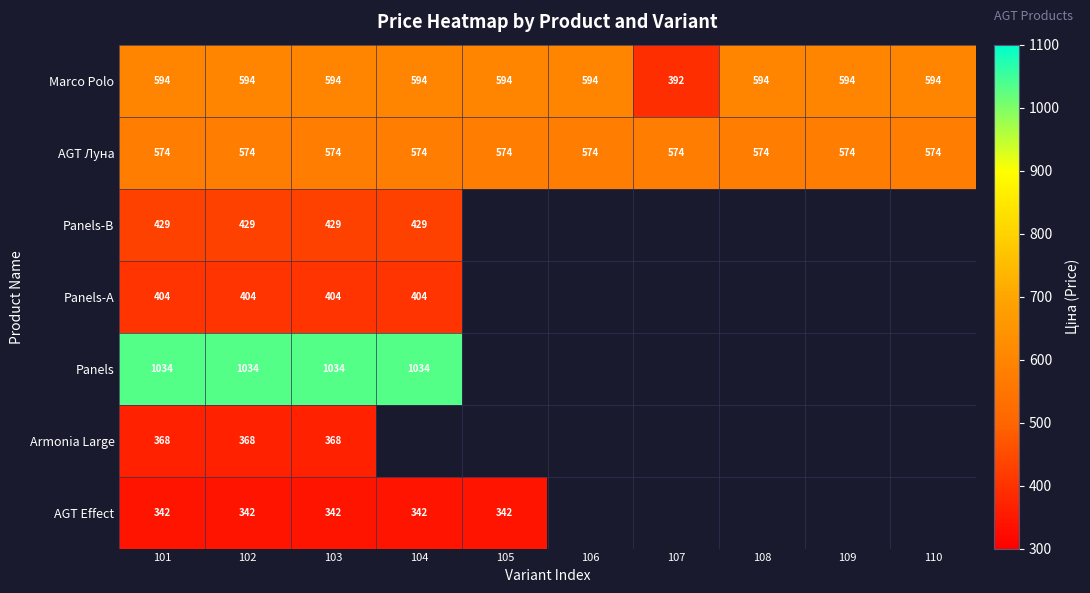

True or false: AGT Луна has a value of 985 at 103.

False